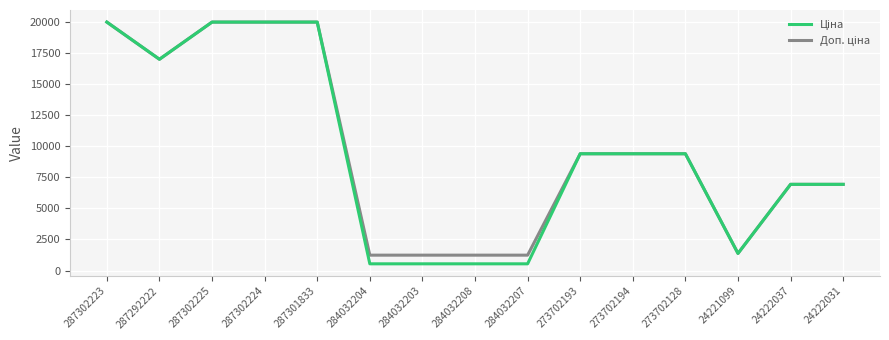

What is the smallest value displayed?

539.0